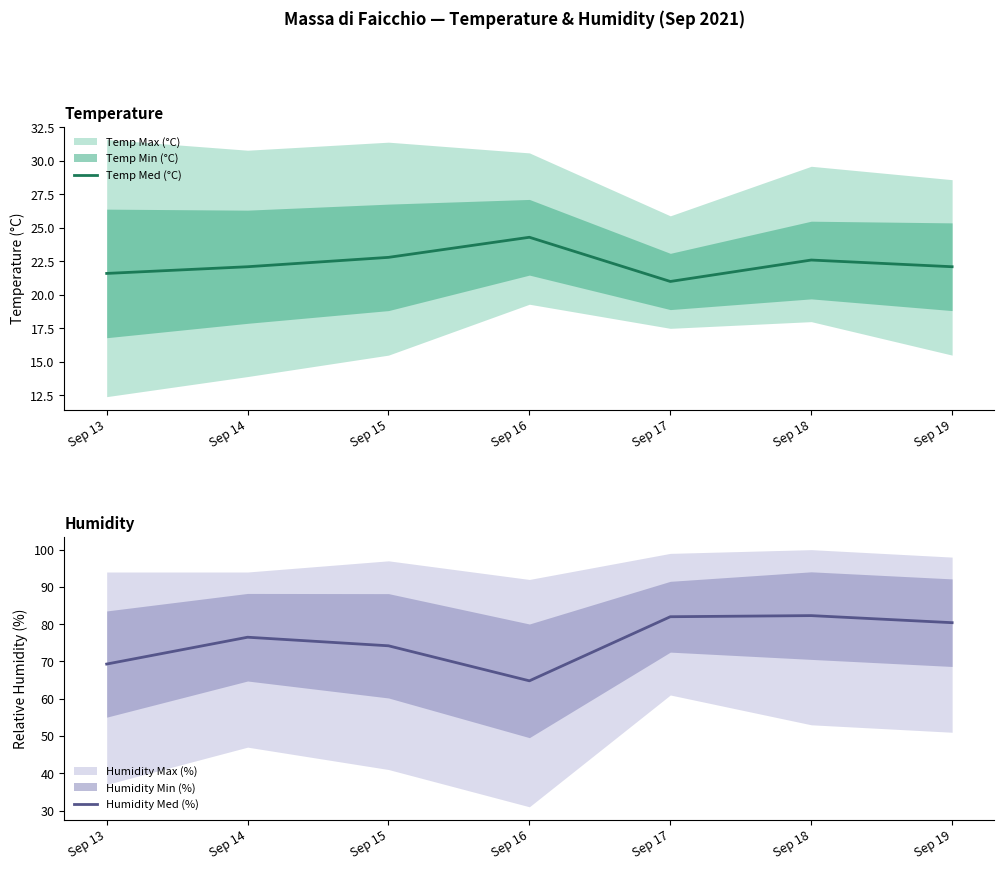

True or false: Humidity Med (%) has a value of 74.2 at Sep 15.

True